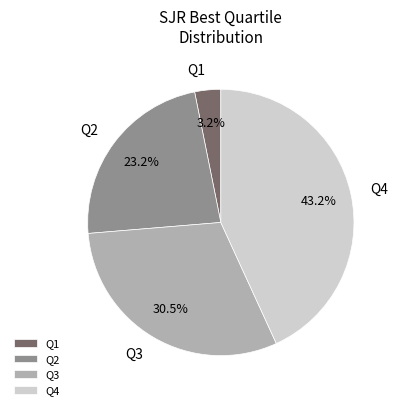

Rank the categories by value from highest to lowest.

Q4, Q3, Q2, Q1